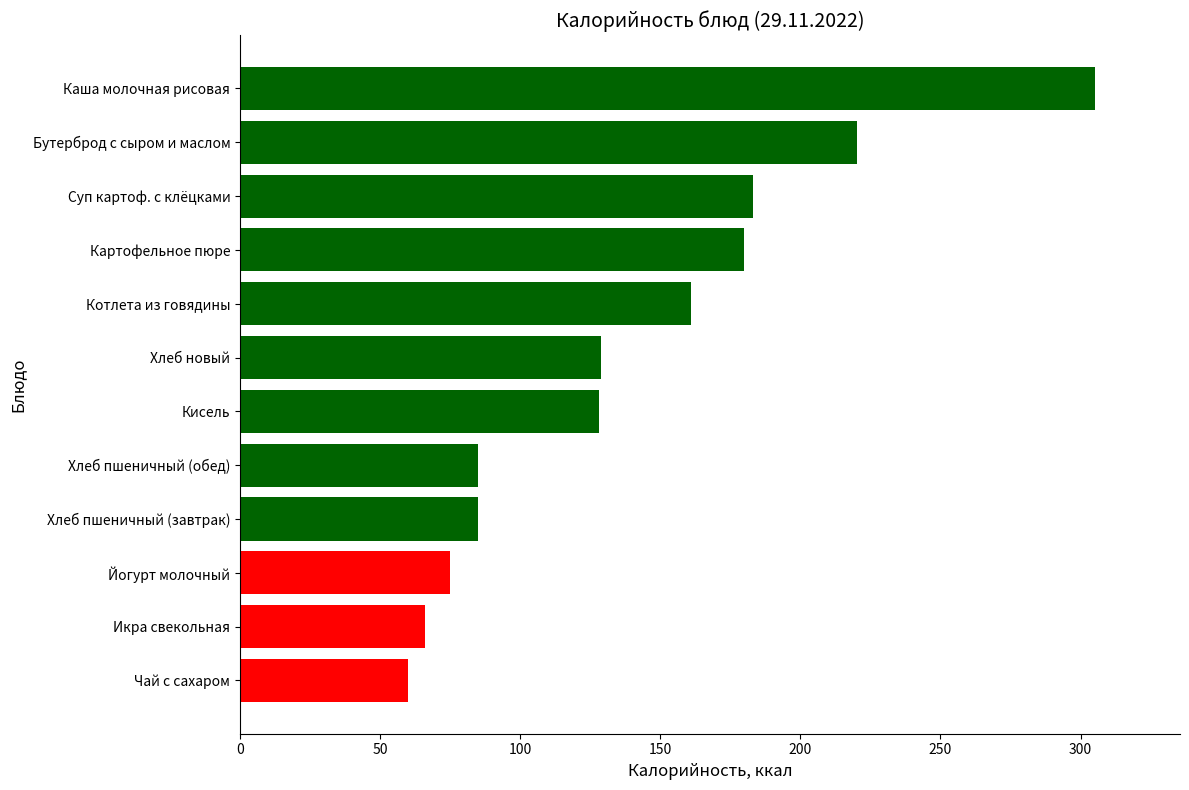

What is the average value?

139.8